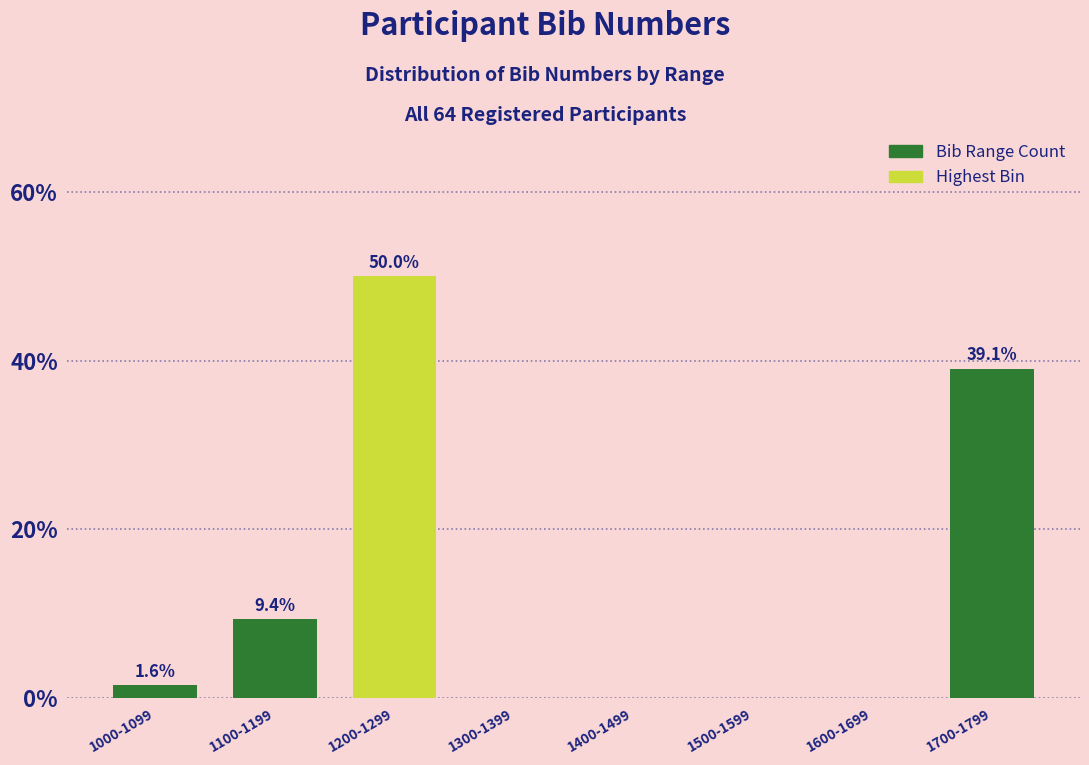

Reading left to right, what are all the values shown in this chart?

1000-1099=1.6	1100-1199=9.4	1200-1299=50.0	1300-1399=0.0	1400-1499=0.0	1500-1599=0.0	1600-1699=0.0	1700-1799=39.1